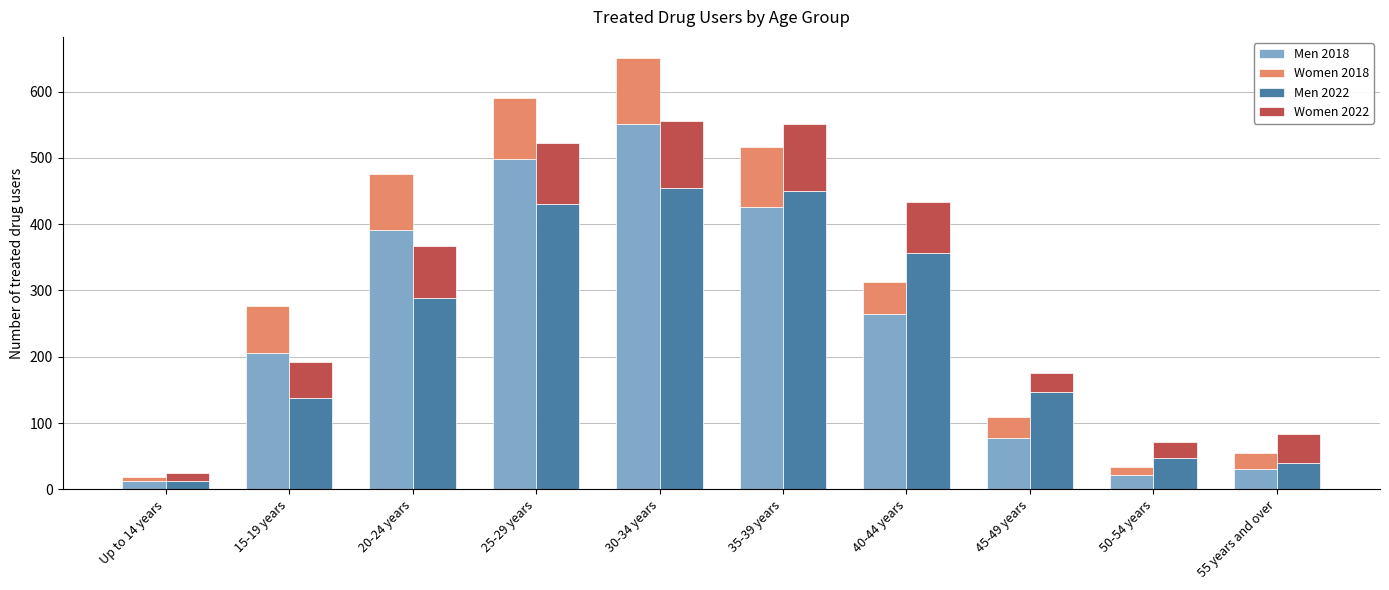

At which label is Women 2022 closest to 56?

15-19 years